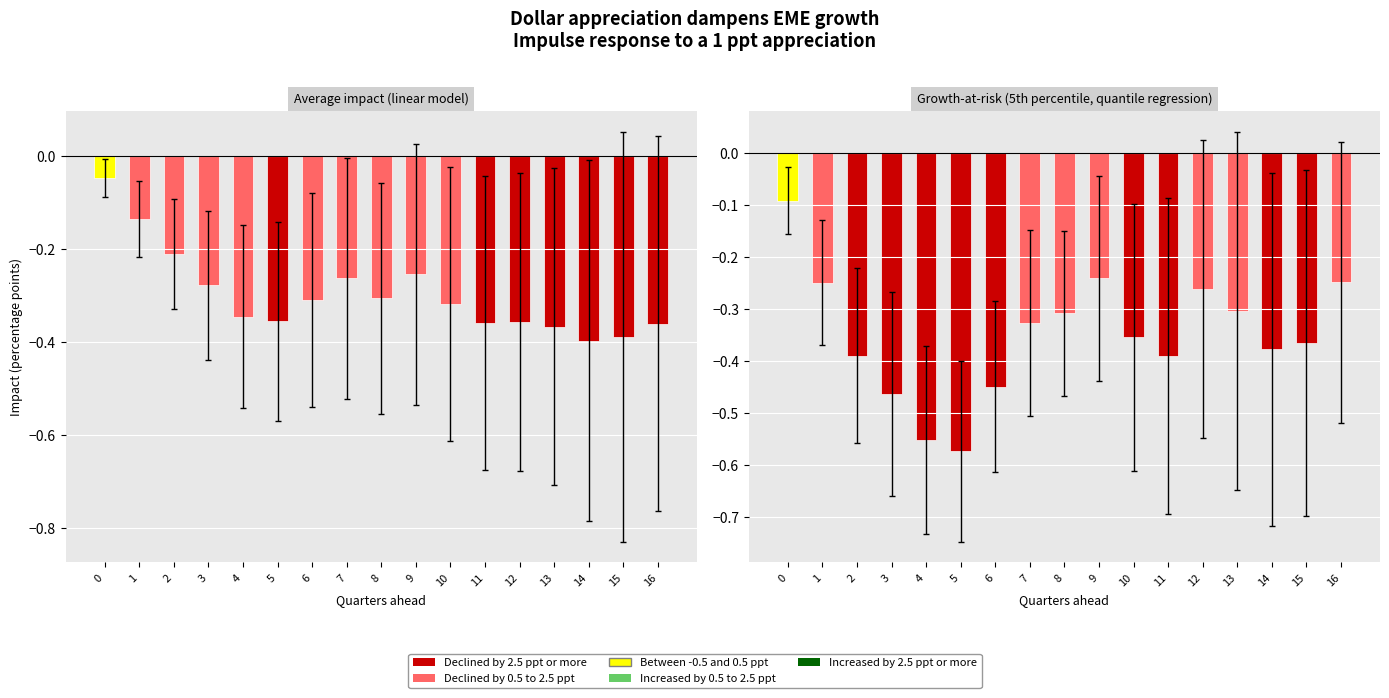

Does the chart contain stacked bars?

No